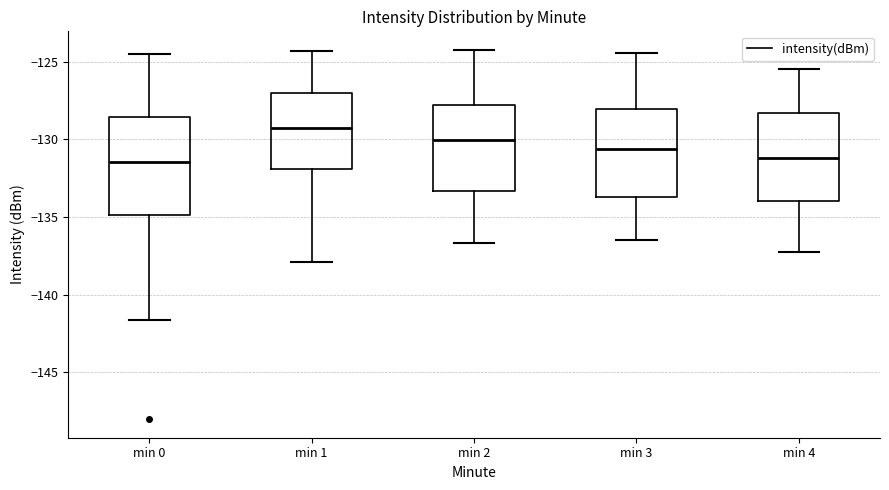

Which box has the highest median line?

min 1